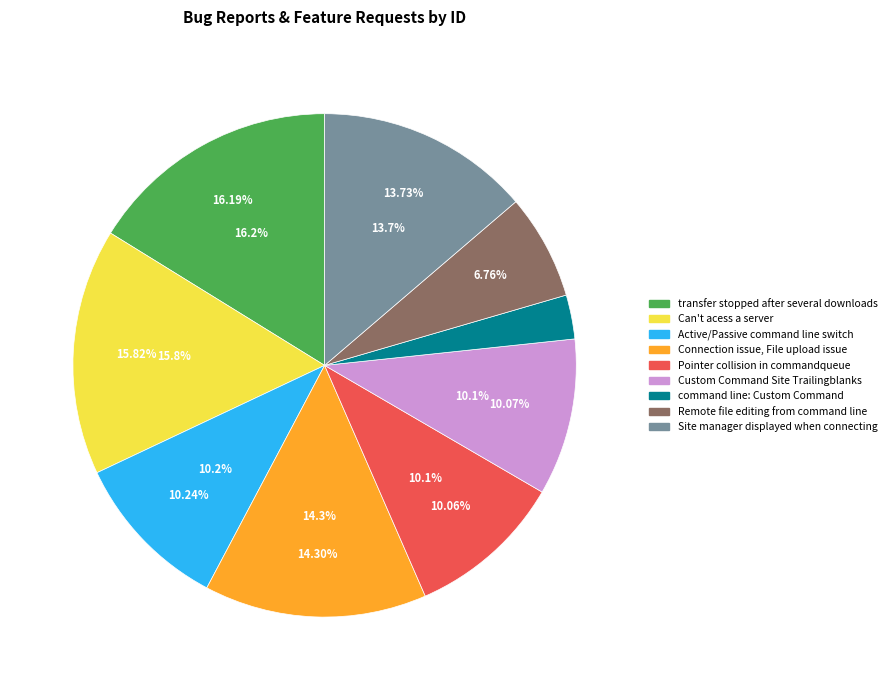

Which has a higher value, Pointer collision in commandqueue or Connection issue, File upload issue?

Connection issue, File upload issue